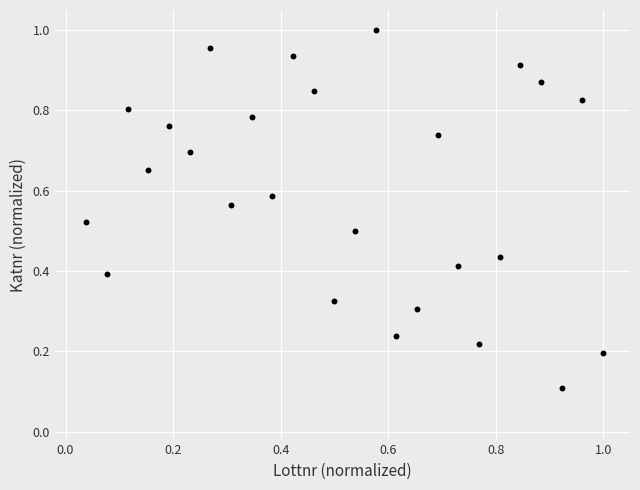

How many data points are displayed?

26